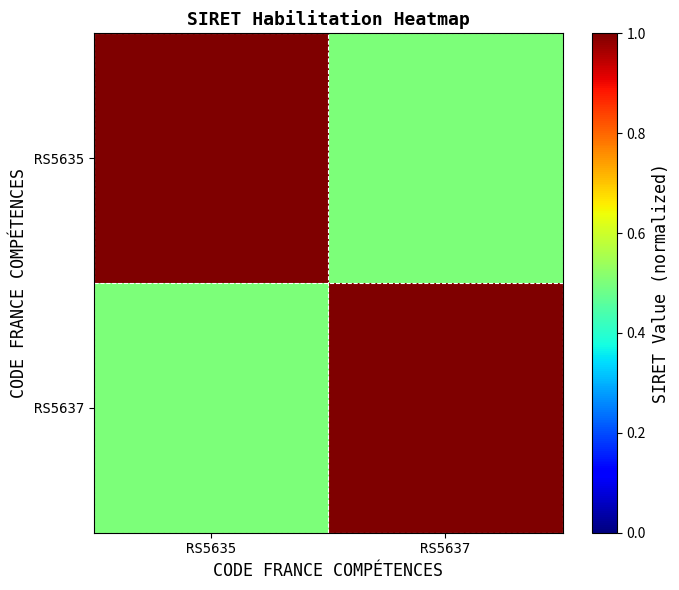

Reading left to right, extract all data points from this chart.

RS5635: RS5635=1.0	RS5637=0.5
RS5637: RS5635=0.5	RS5637=1.0